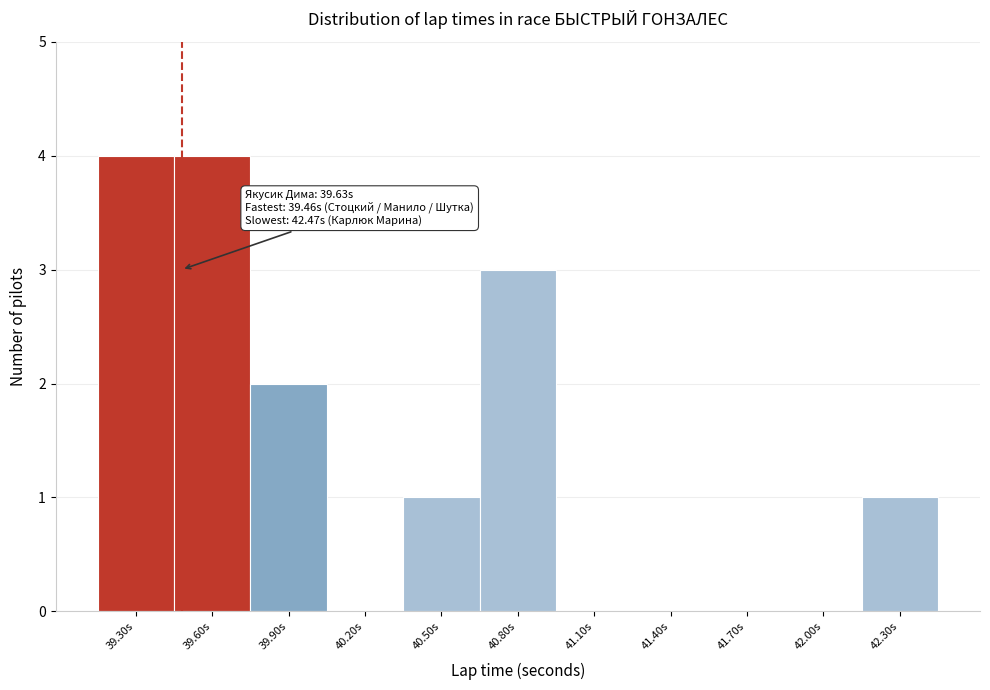

Reading left to right, transcribe all the data shown in this chart.

39.30s=4	39.60s=4	39.90s=2	40.20s=0	40.50s=1	40.80s=3	41.10s=0	41.40s=0	41.70s=0	42.00s=0	42.30s=1